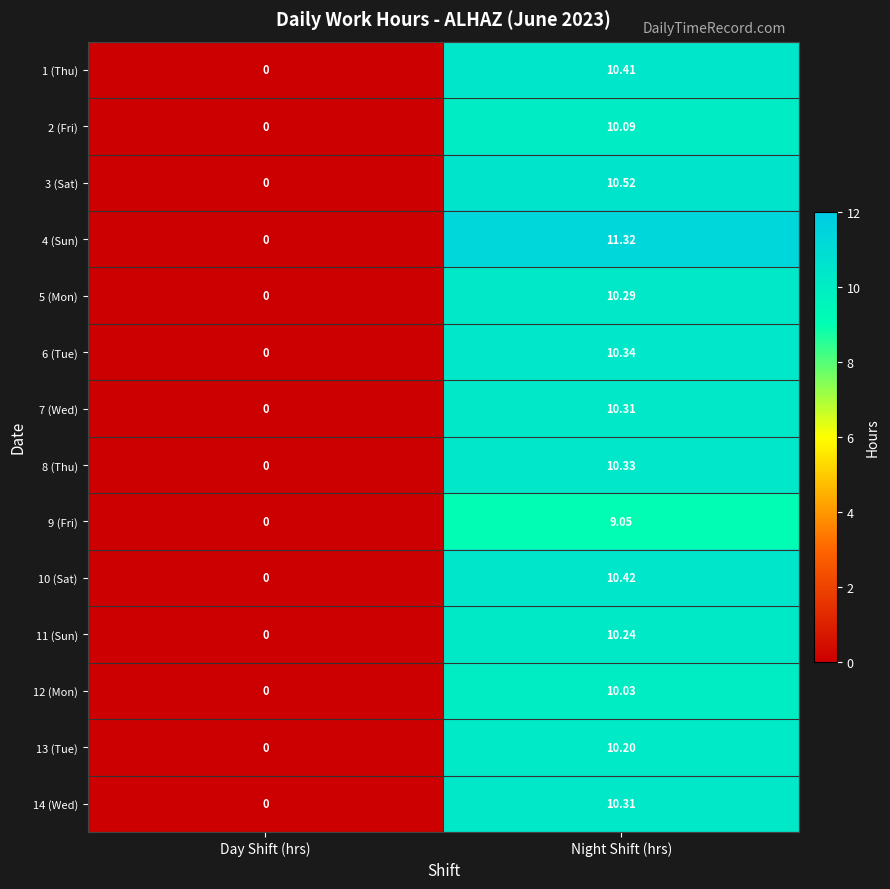

Is the value of 14 (Wed) at Night Shift (hrs) greater than the value of 6 (Tue) at Day Shift (hrs)?

Yes